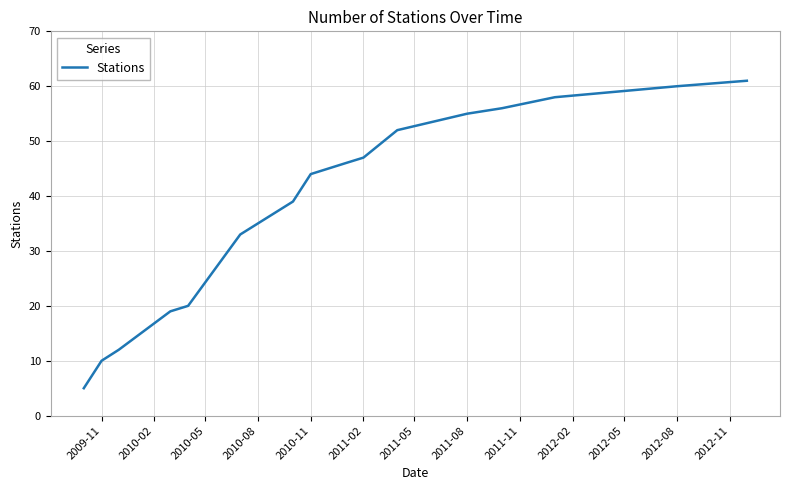

True or false: the data has more than 0 interior local peaks.

False